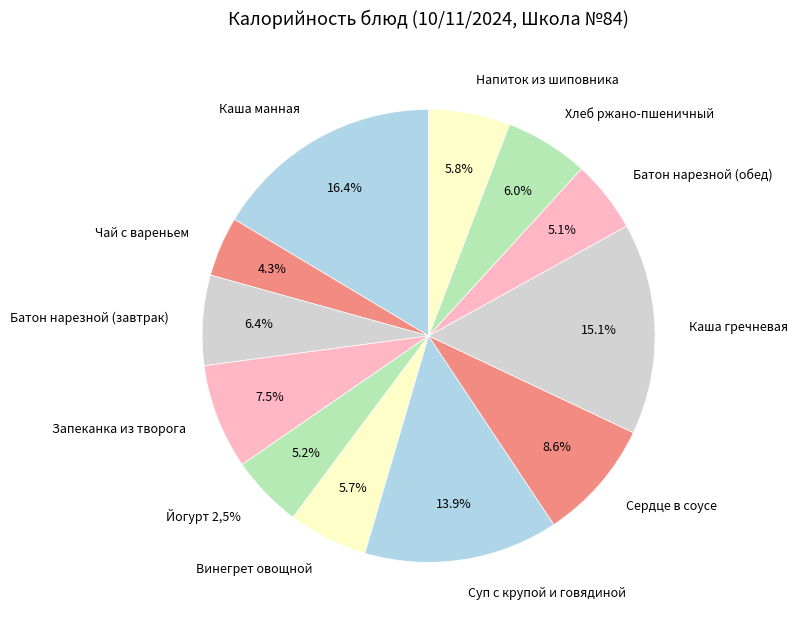

Which slice is the smallest?

Чай с вареньем